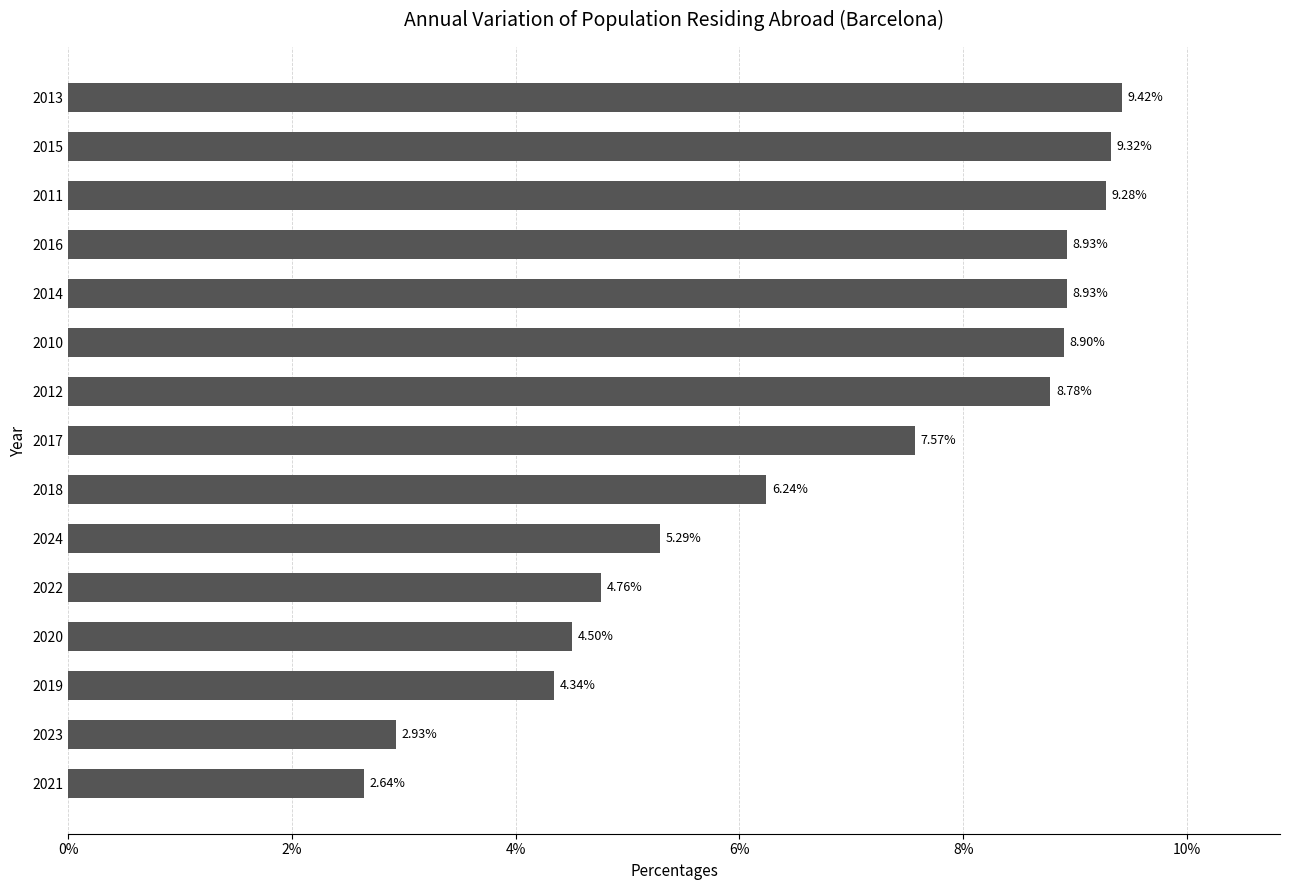

What is the maximum value shown in the chart?

9.4